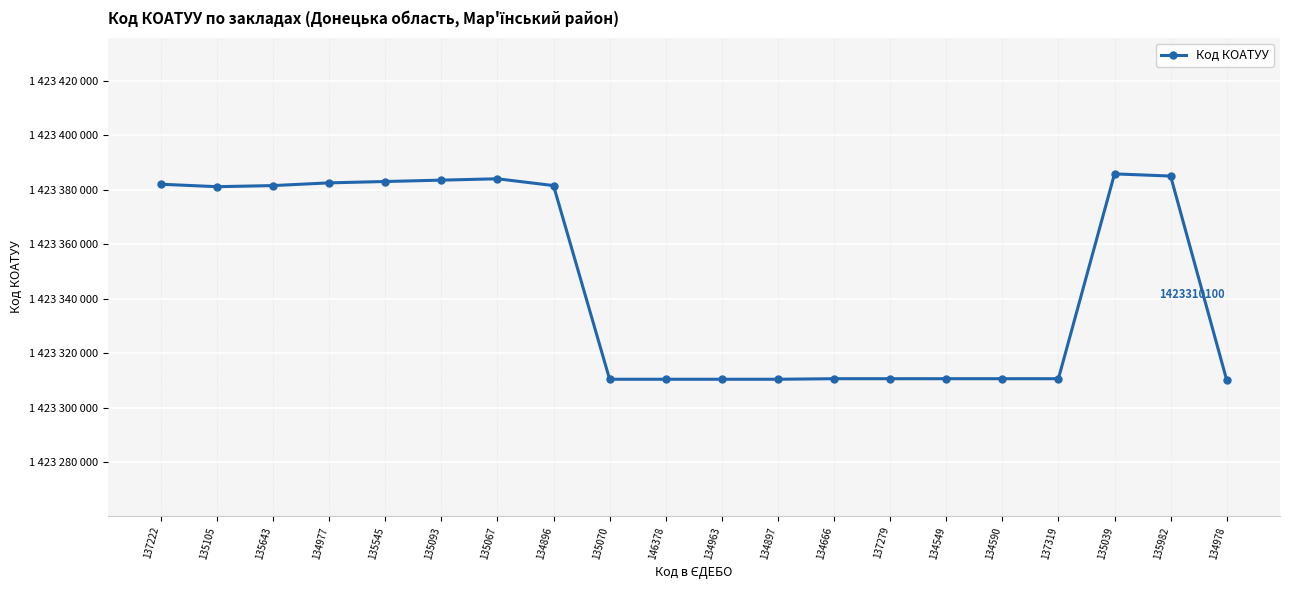

Where is the first local minimum?

135105